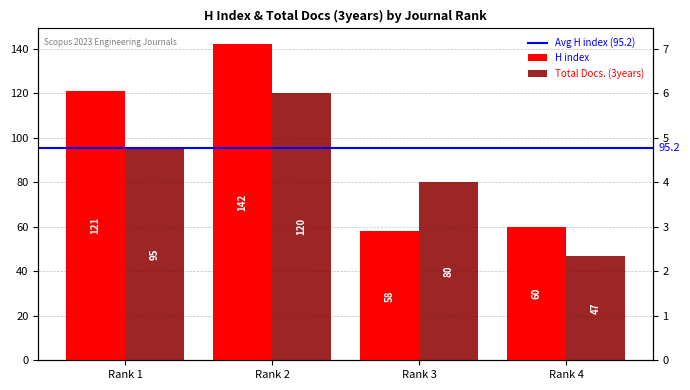

List the series in order of their peak value, lowest first.

Total Docs. (3years), H index